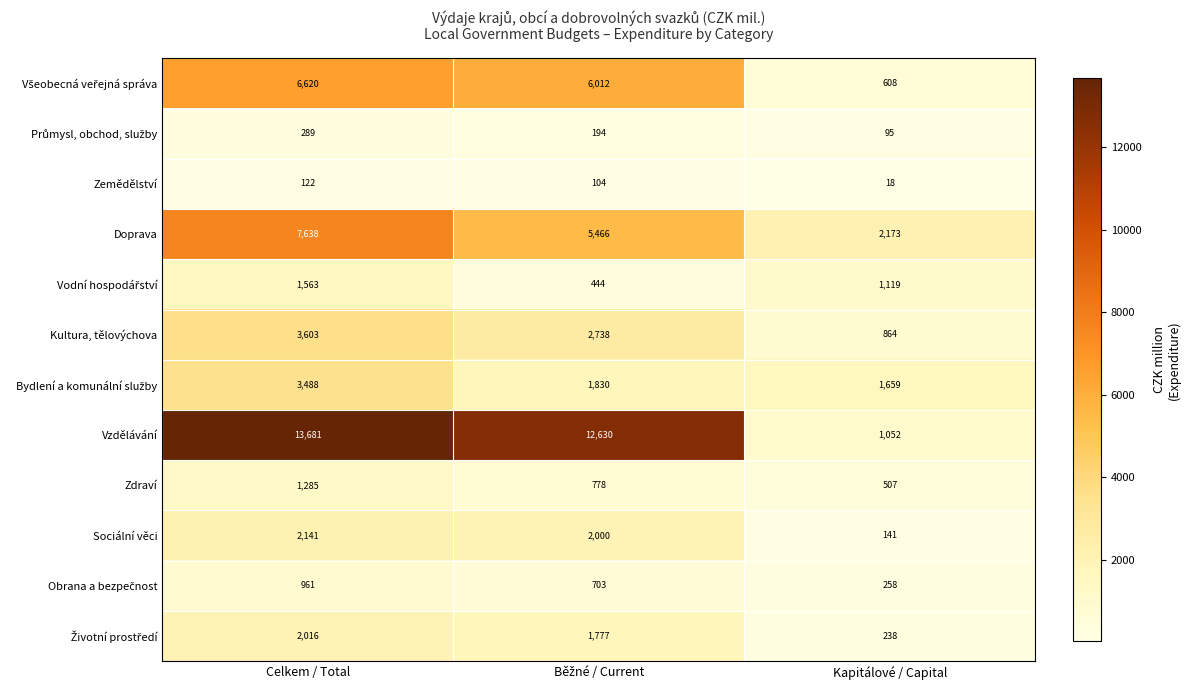

At which category does the chart reach its peak across all series?

Celkem / Total